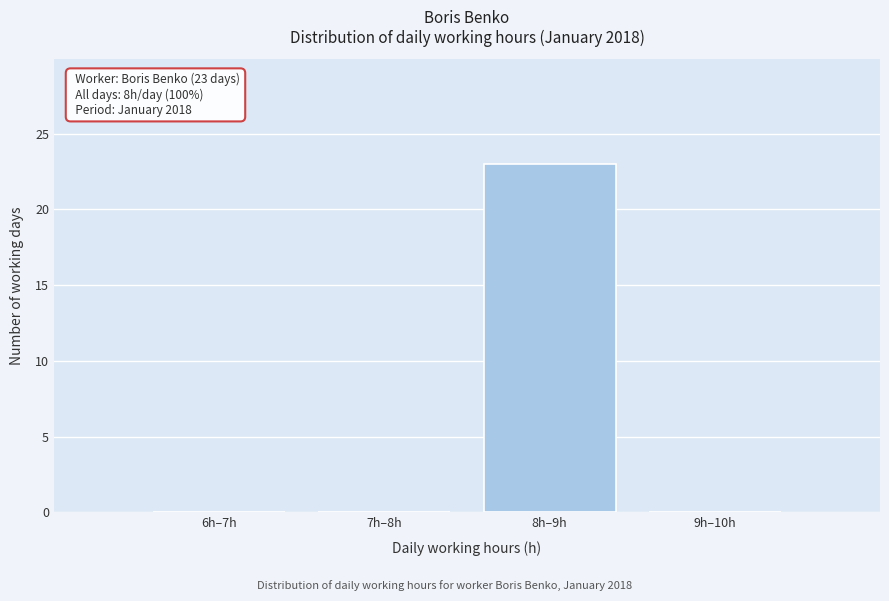

Reading right to left, list all the values displayed in this chart.

9h–10h=0	8h–9h=23	7h–8h=0	6h–7h=0